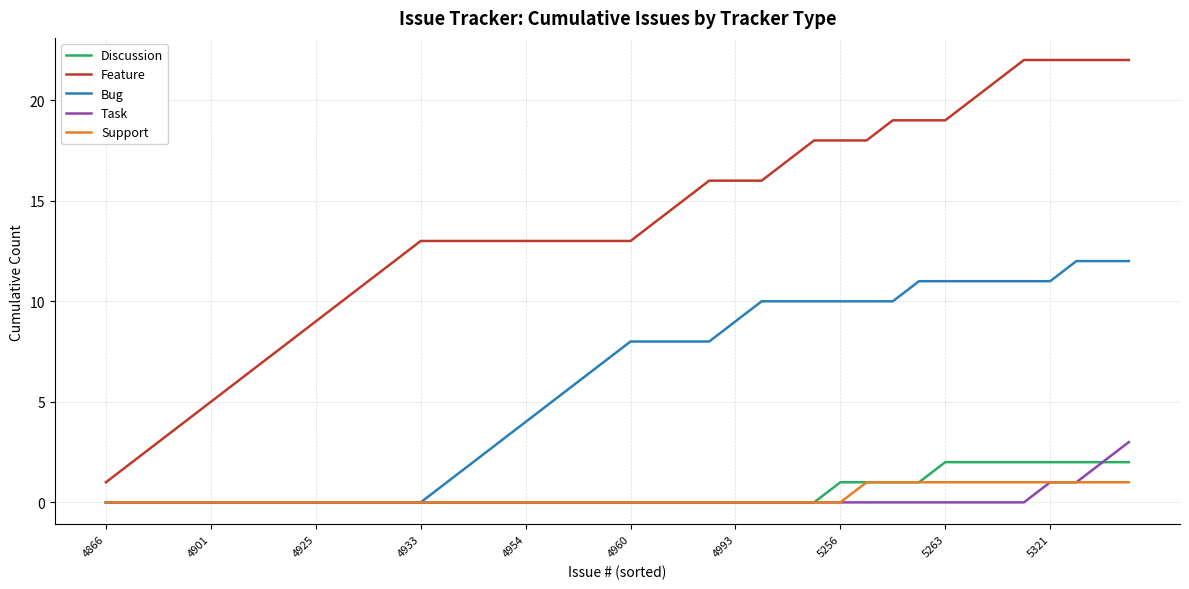

What is the sum of all Bug values?

231